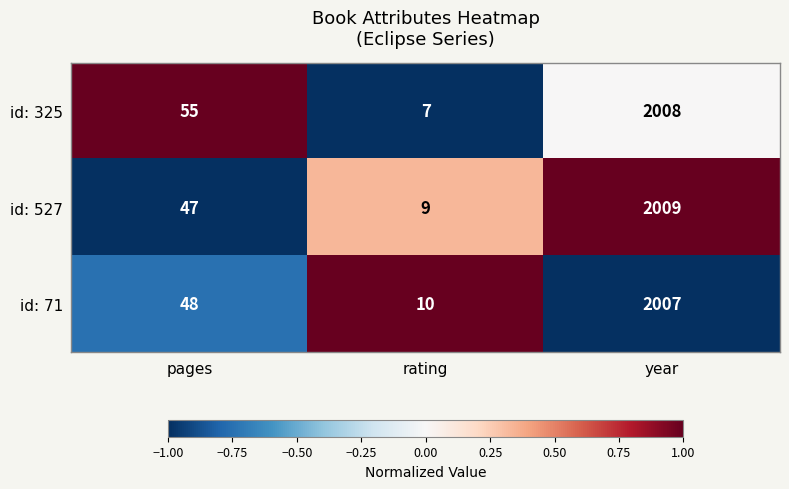

At which label is id: 527 closest to 1009?

pages